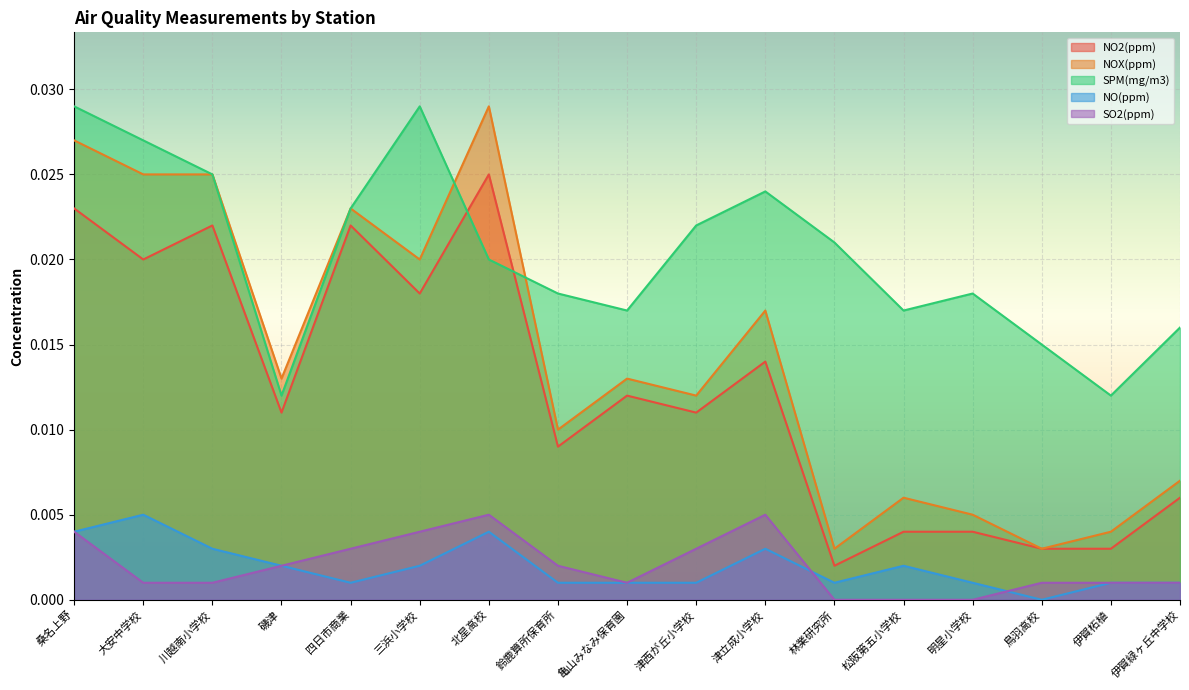

At how many categories does at least one series exceed 0?

17